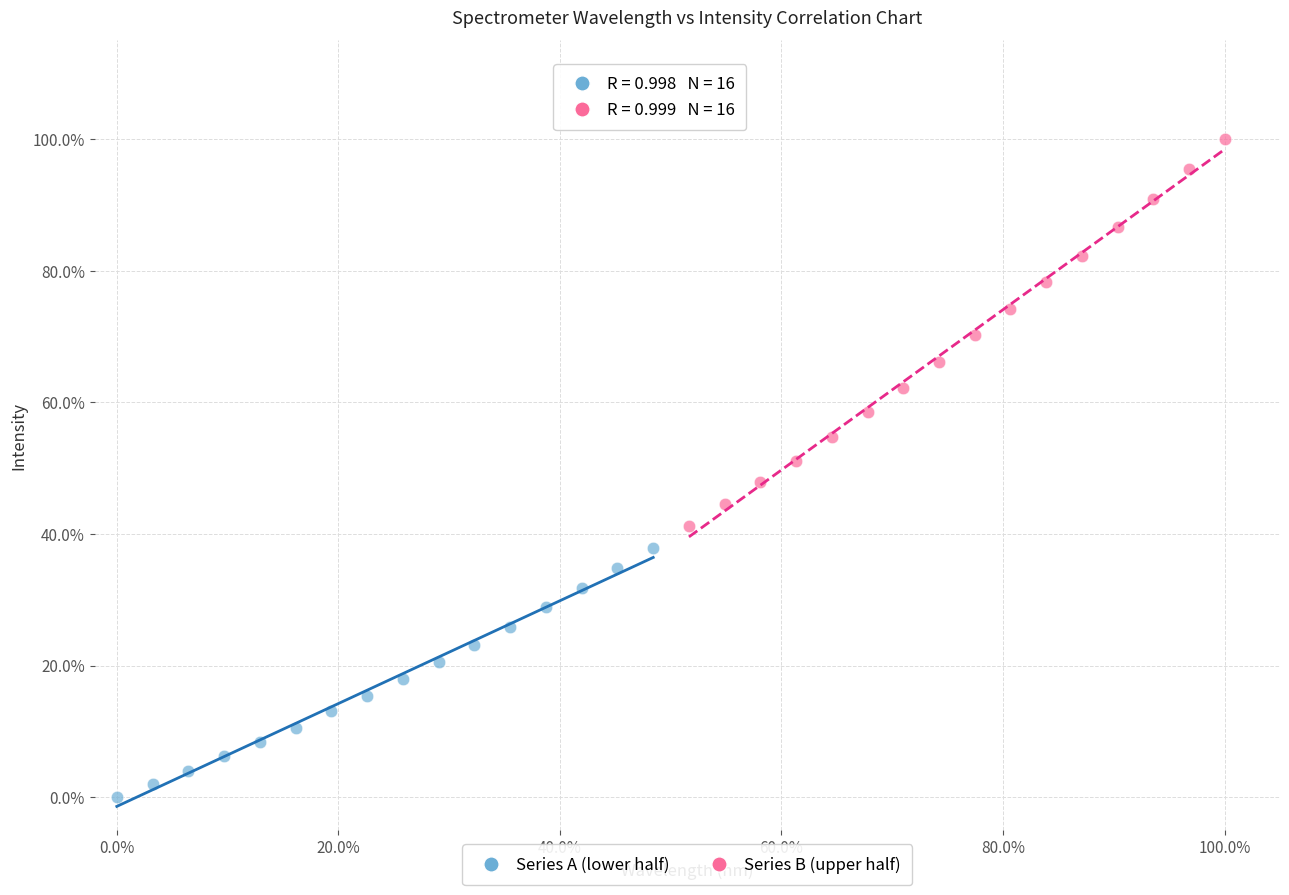

What are all the series names shown in the legend?

Series A (lower half), Series B (upper half)